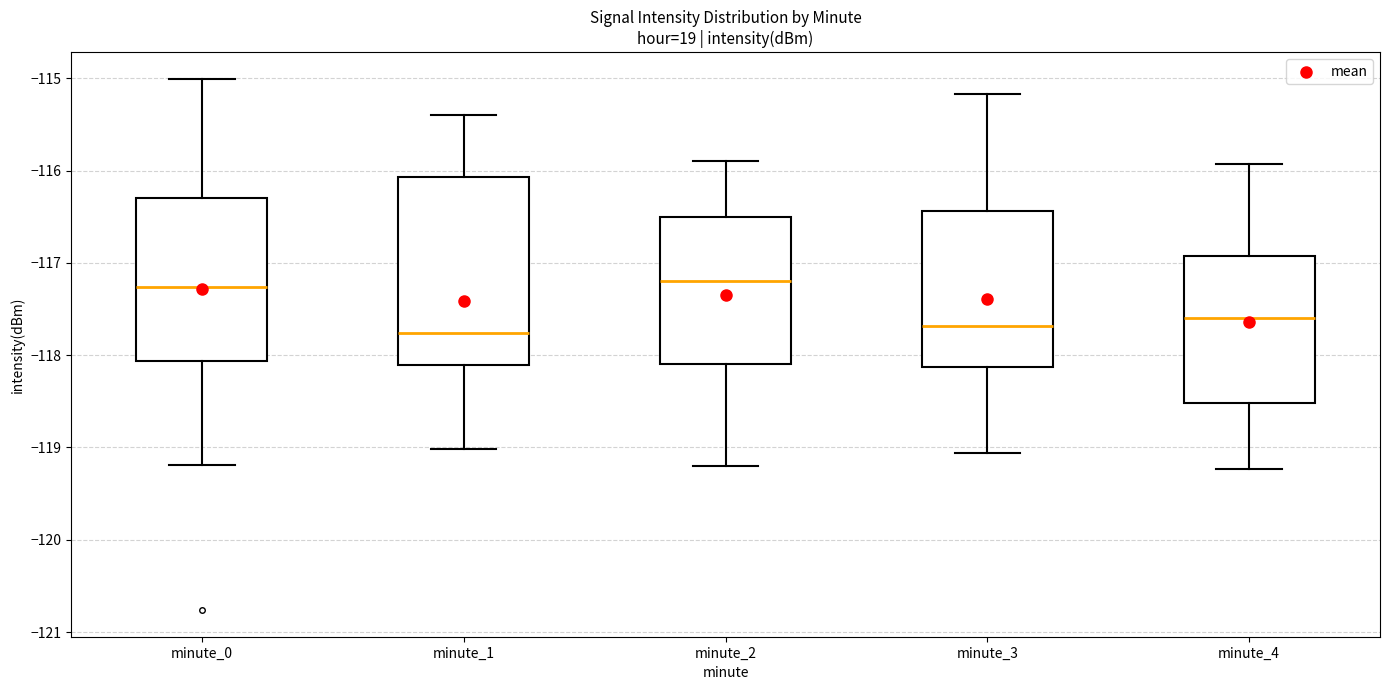

Comparing the boxes themselves (not the whiskers), which one is the tallest?

minute_1